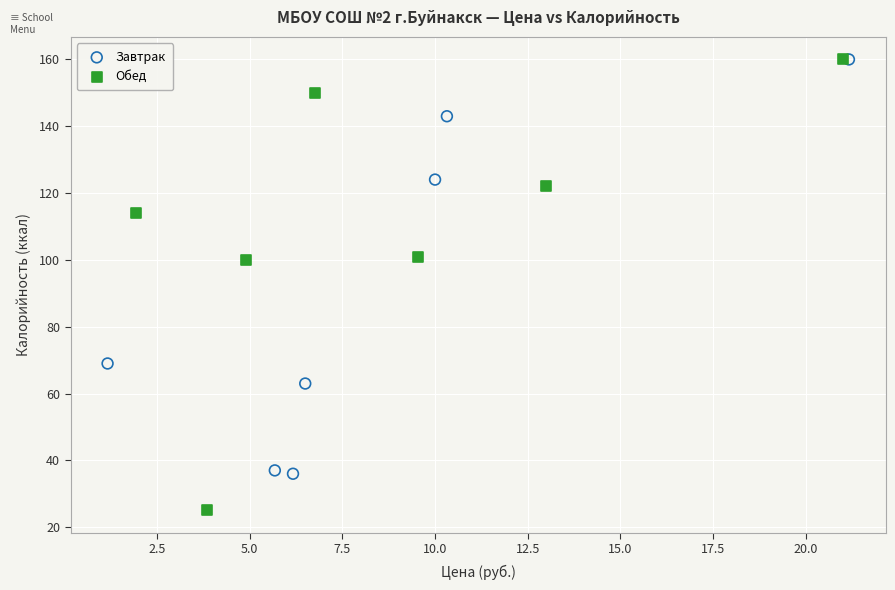

Which series contains the lowest Y value?

Обед